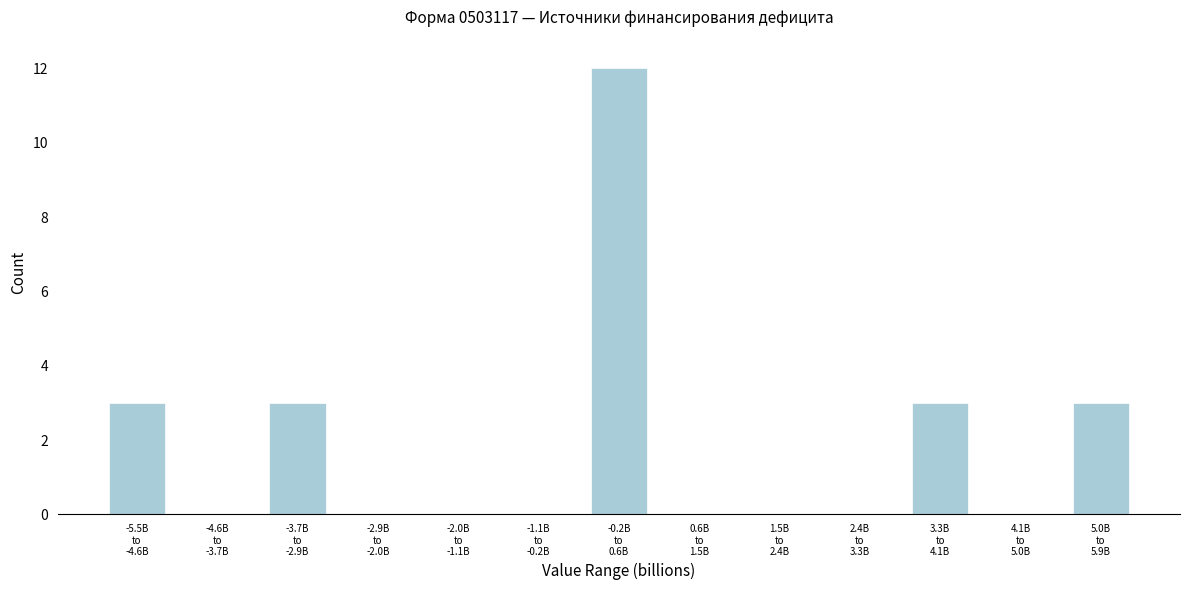

What is the maximum value shown in the chart?

12